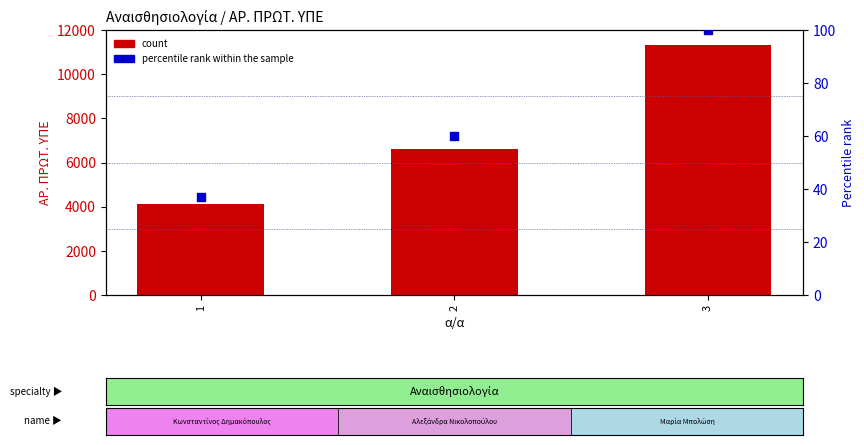

Which series contains the highest Y value?

count